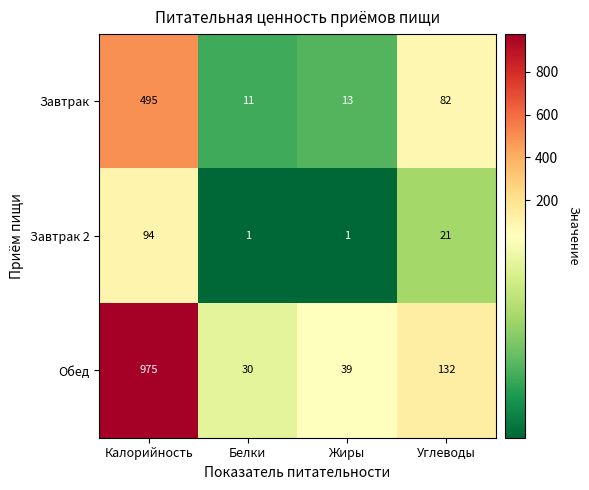

True or false: Завтрак has a value of 82 at Углеводы.

True